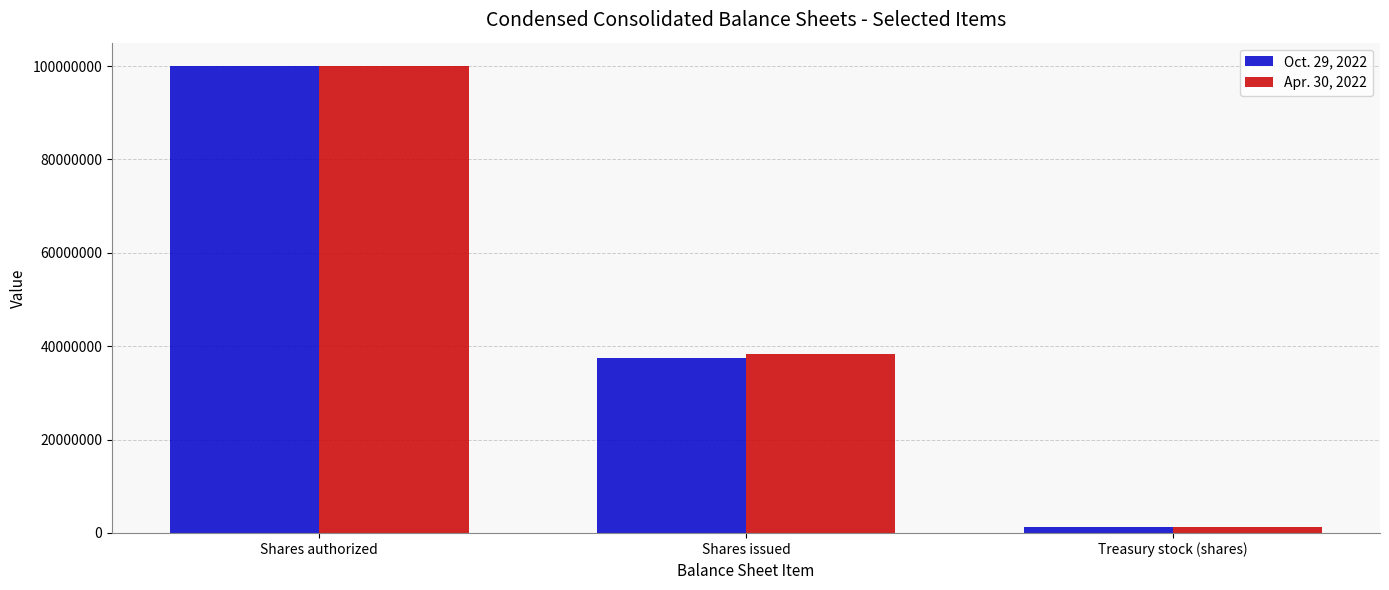

What is the sum of the Apr. 30, 2022 values at Shares issued and Shares authorized?

138276968